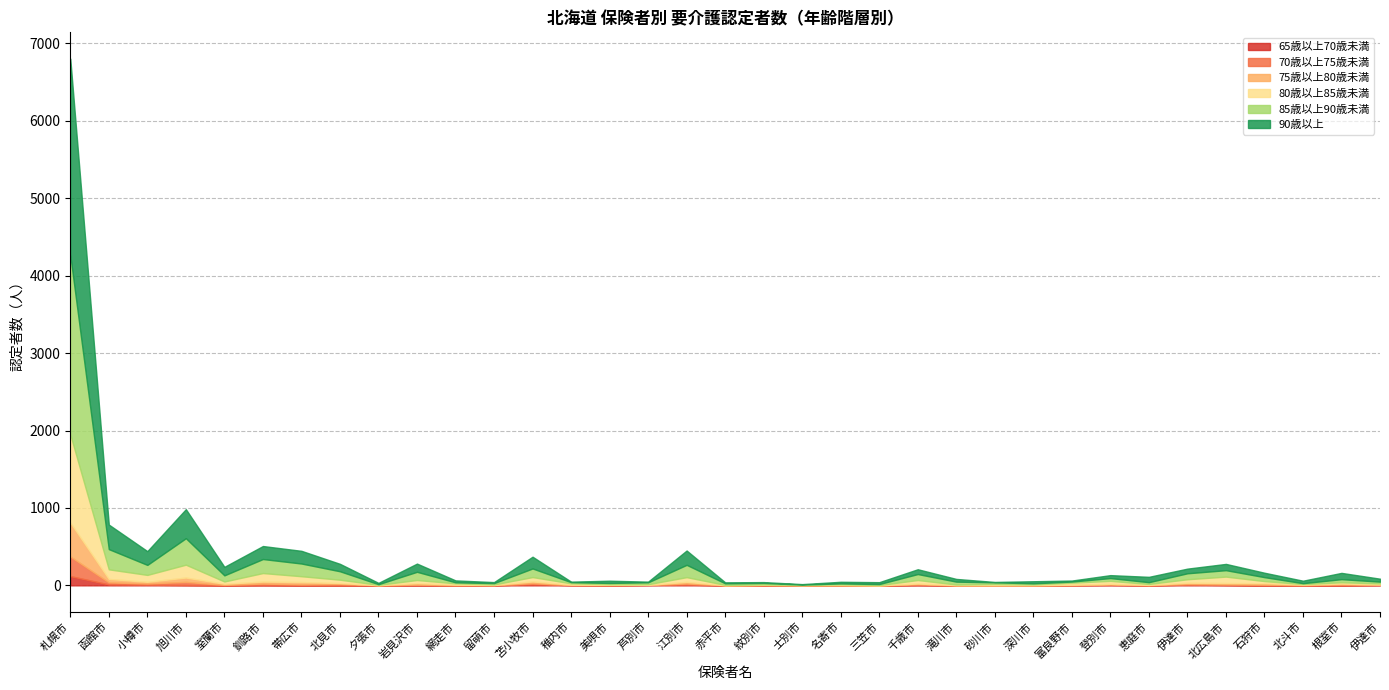

What is the difference between the 65歳以上70歳未満 values at 室蘭市 and 小樽市?

7